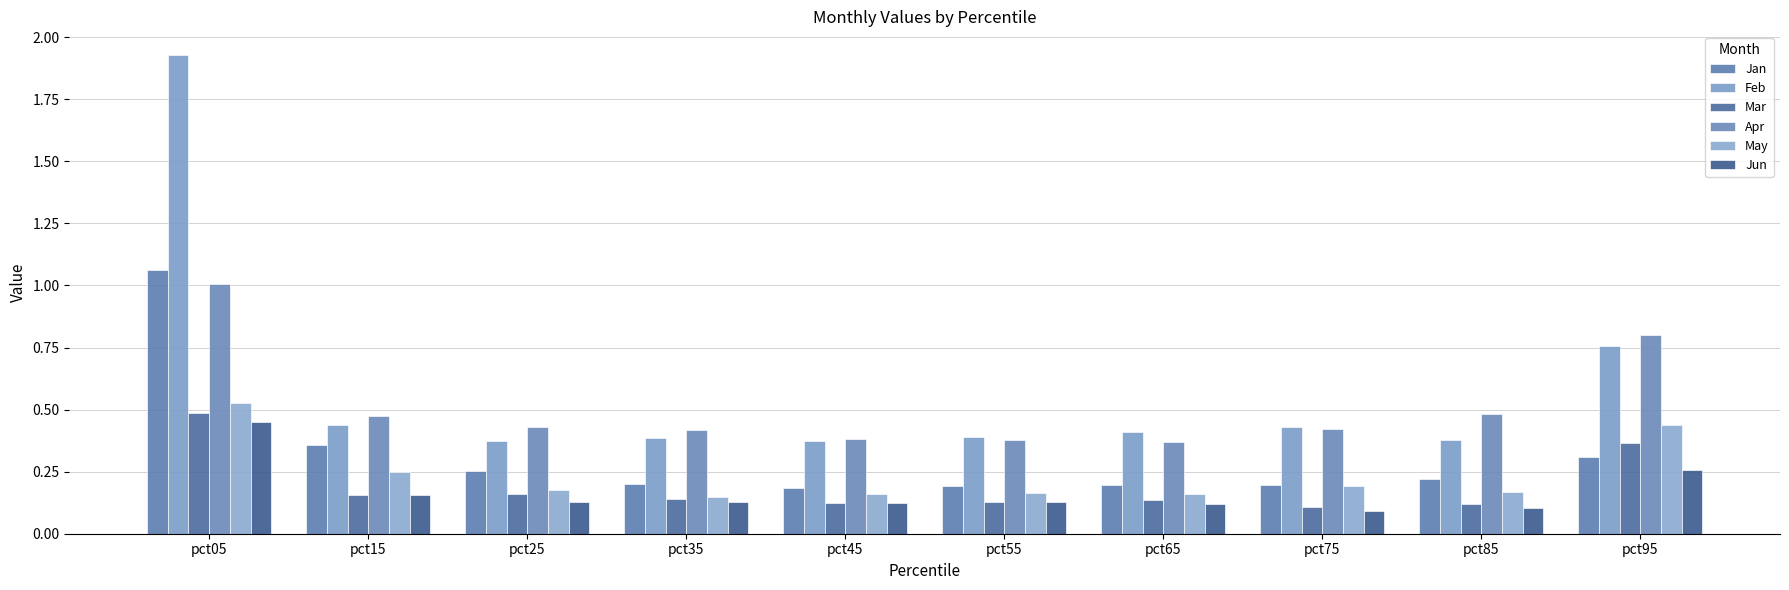

How many bars are there in total?

60